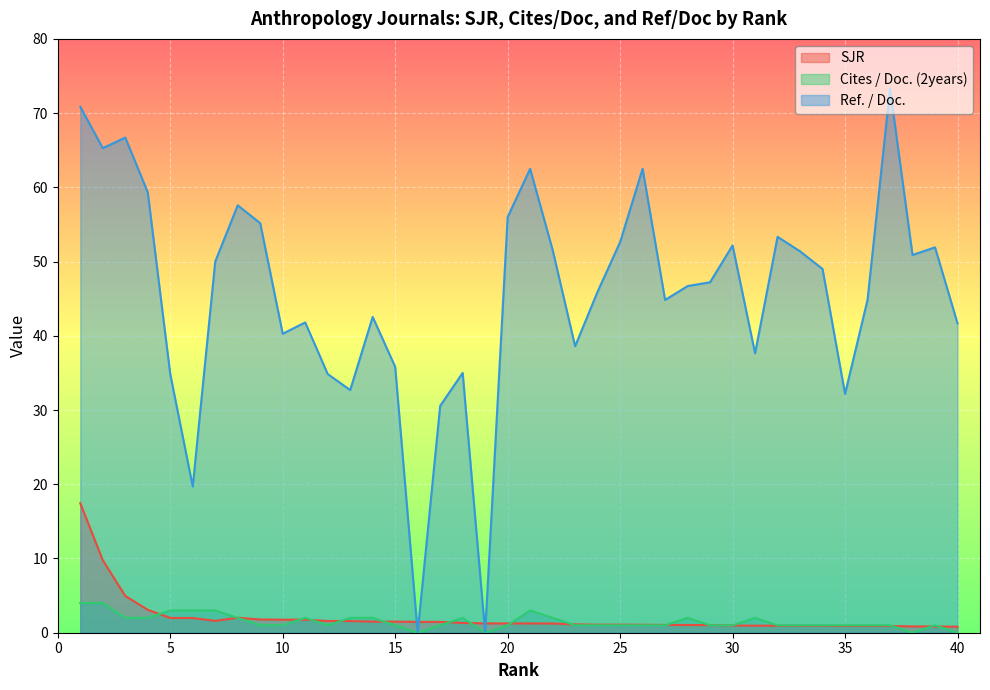

How many values in the Ref. / Doc. series are below 47?

20